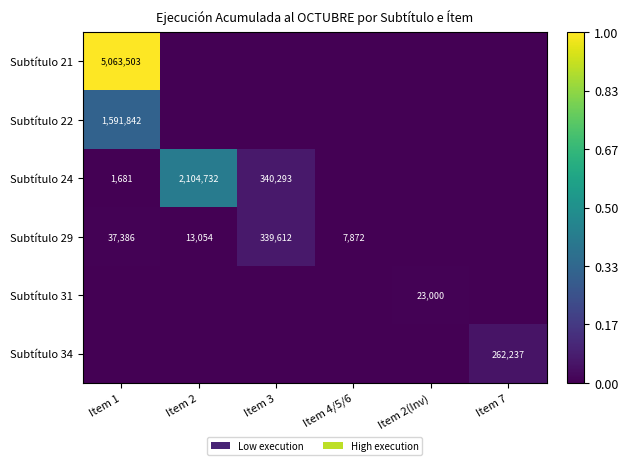

Is it true that Subtítulo 21 equals 5063503 at Item 1?

True